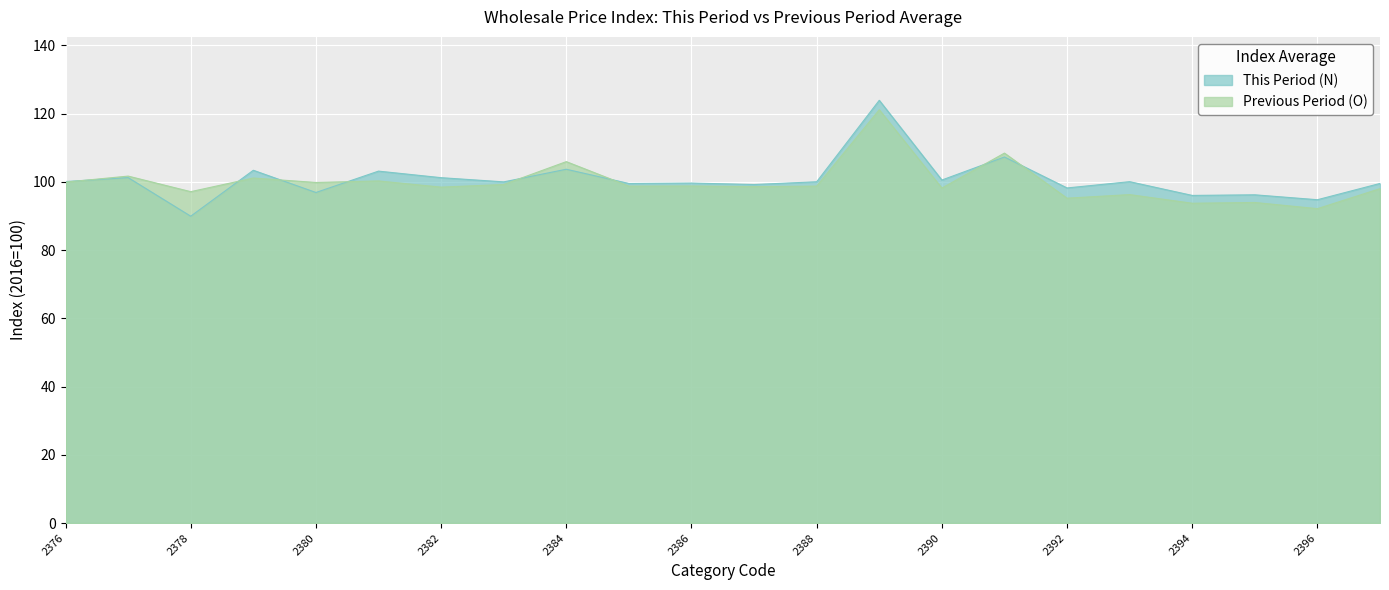

Rank the series by their average value, from lowest to highest.

Previous Period (O), This Period (N)